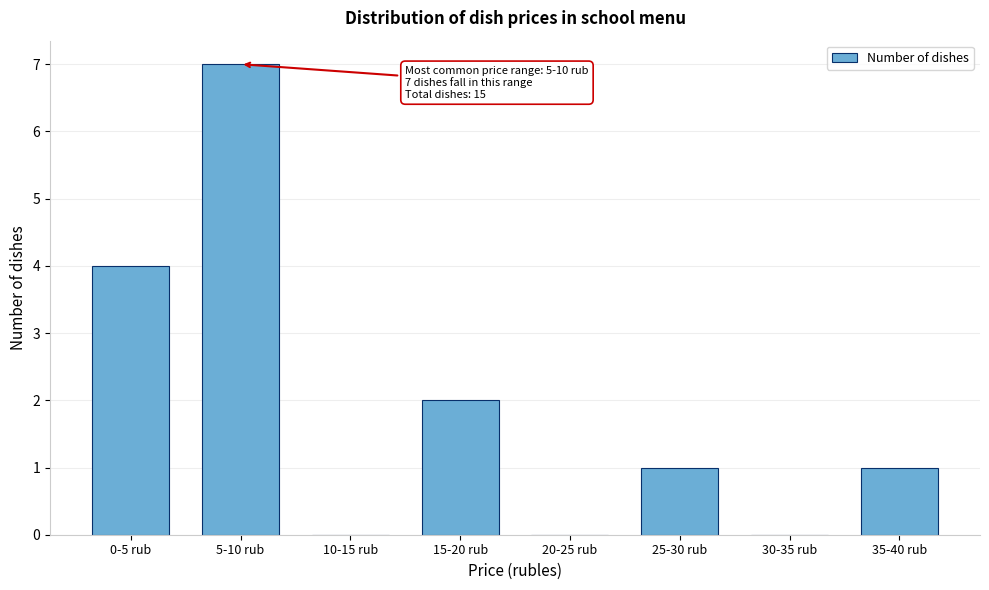

Reading left to right, extract all data points from this chart.

0-5 rub=4	5-10 rub=7	10-15 rub=0	15-20 rub=2	20-25 rub=0	25-30 rub=1	30-35 rub=0	35-40 rub=1